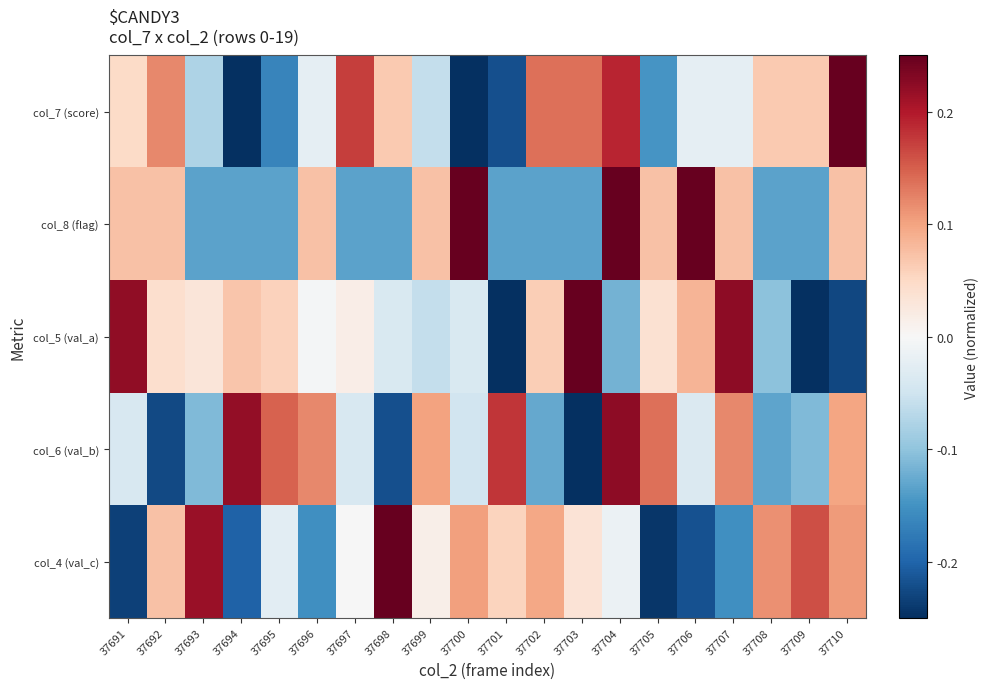

Which series has the largest total across all categories?

col_7 (score)